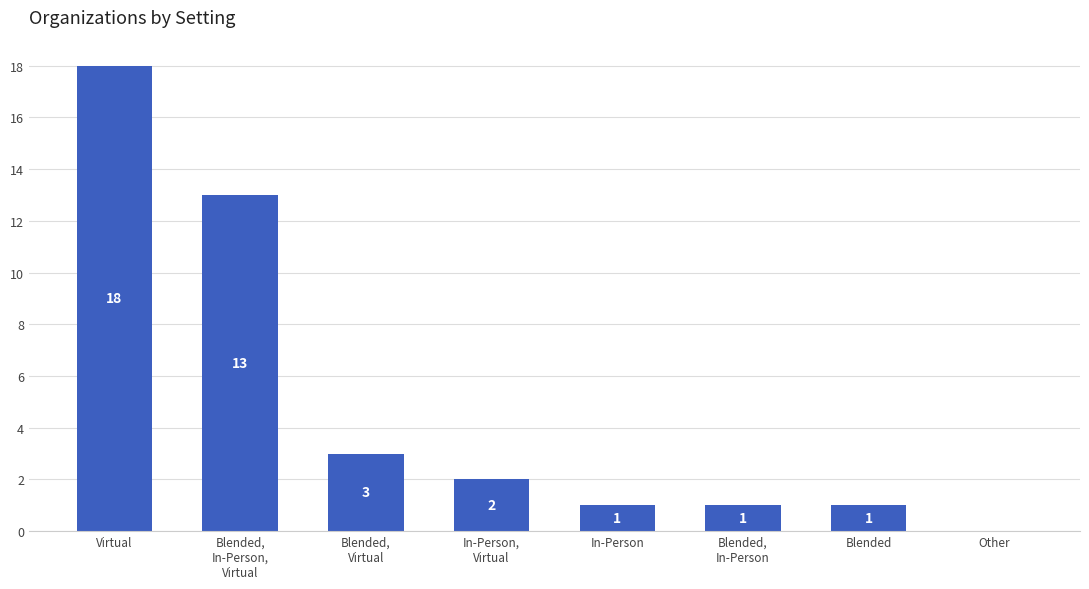

Is it true that the value at Virtual is 11?

False